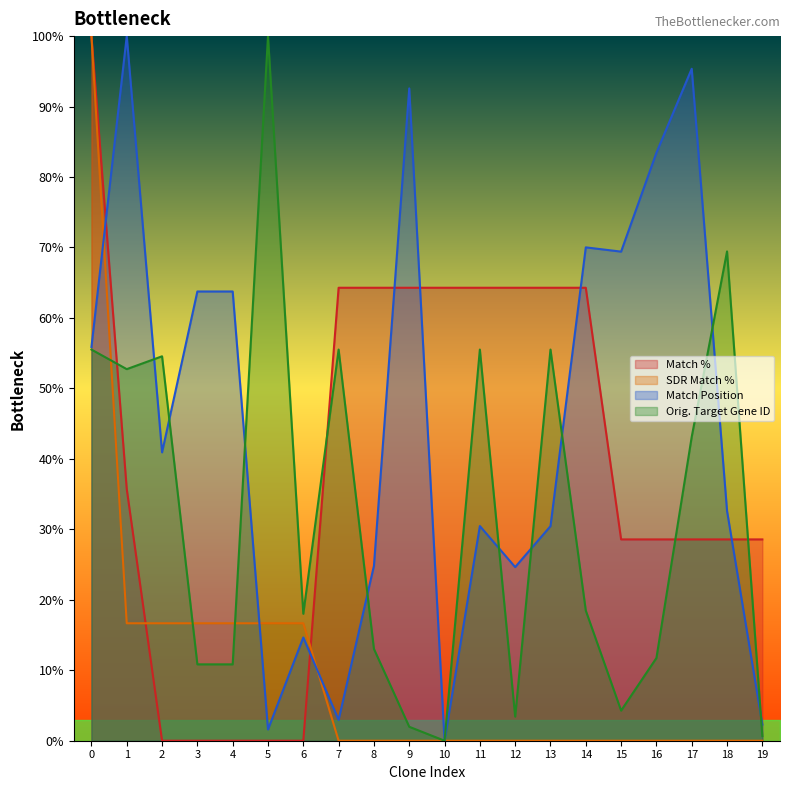

How many data points does each series have?

20